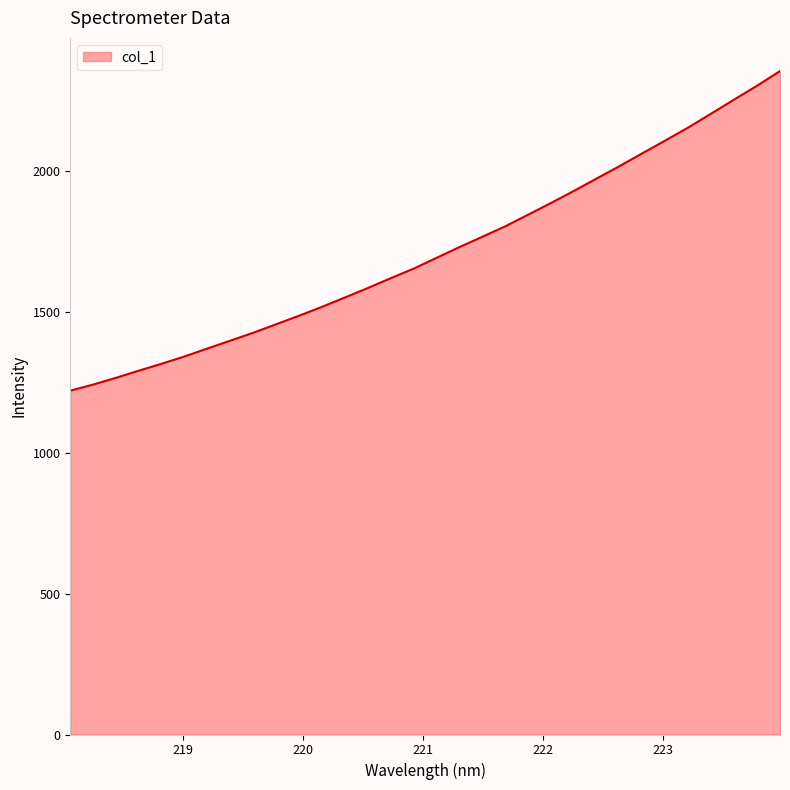

What is the minimum value shown in the chart?

1219.7